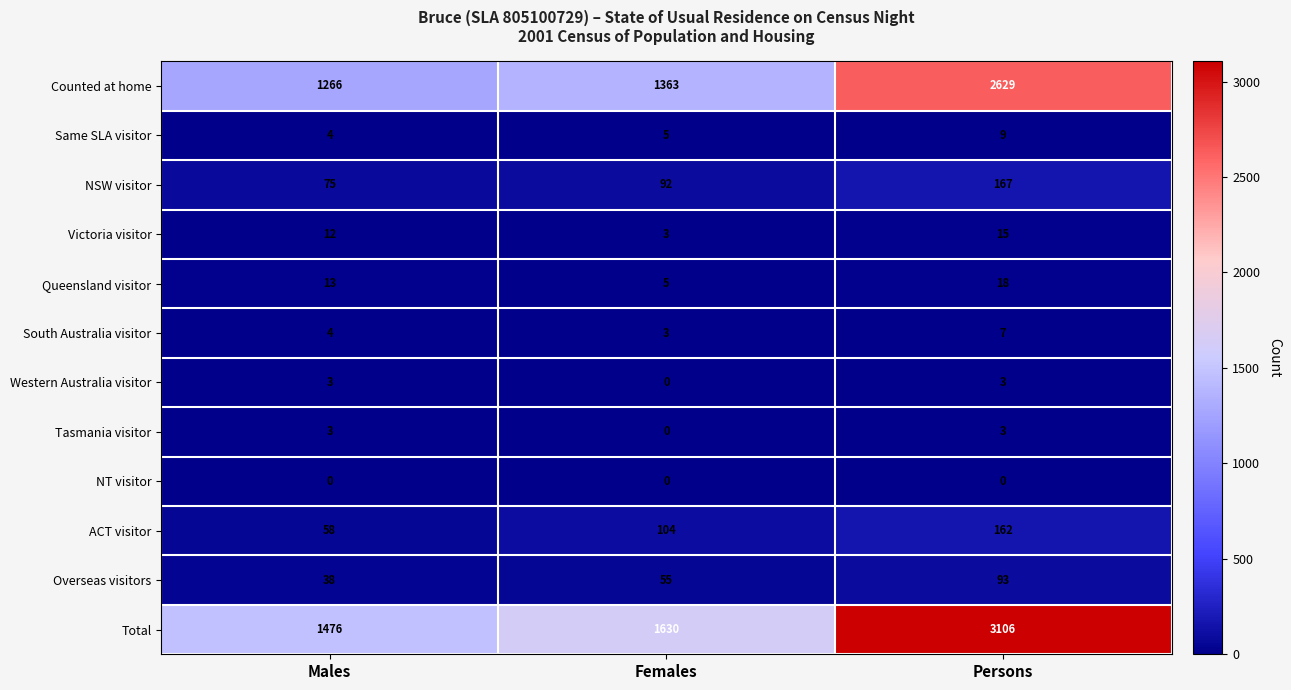

What is the total value across all series at Females?

3260